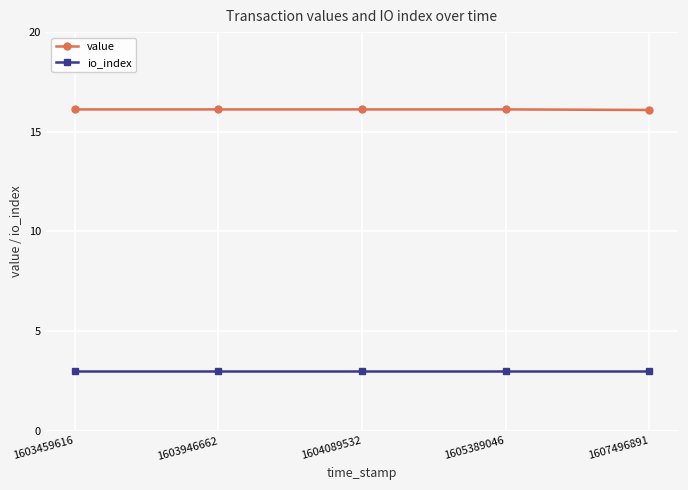

Reading right to left, what are all the values shown in this chart?

value: 16.1	16.1	16.1	16.1	16.1
io_index: 3.0	3.0	3.0	3.0	3.0